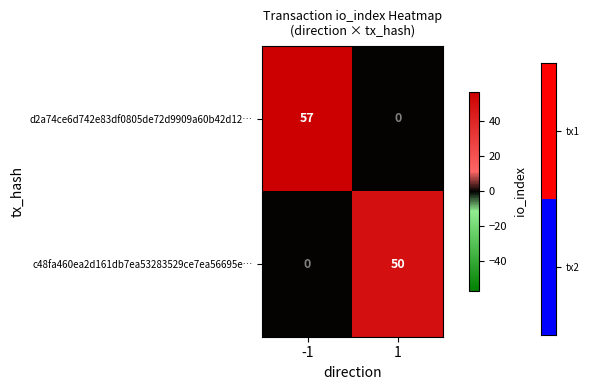

Which series has the largest total across all categories?

d2a74ce6d742e83df0805de72d9909a60b42d12…